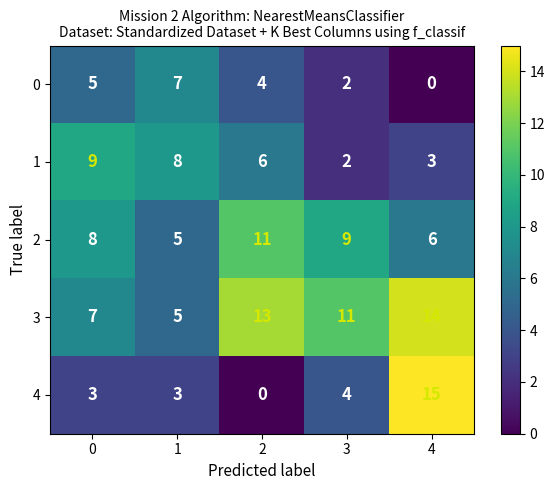

What is the greatest value displayed?

15